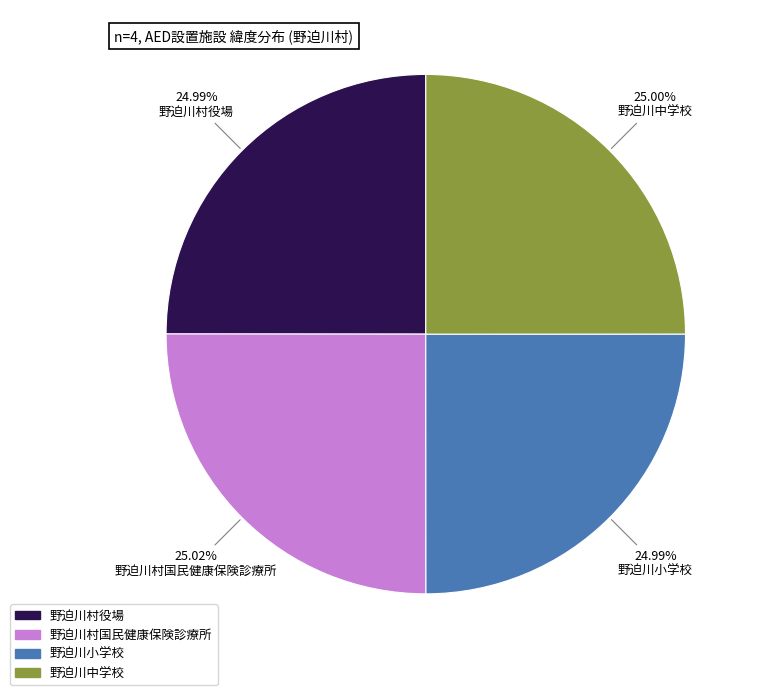

To the nearest percent, what percentage of the pie is 野迫川村役場?

25%